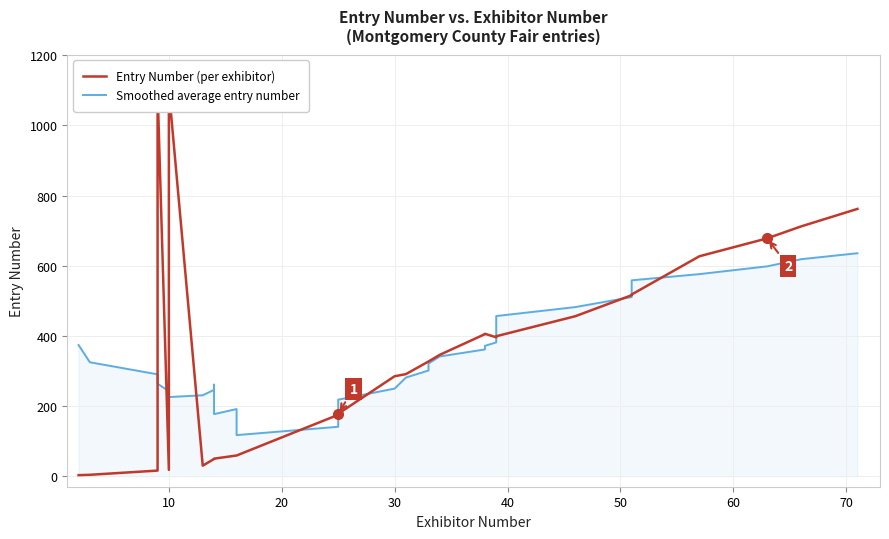

Reading left to right, extract all data points from this chart.

Entry Number (per exhibitor): 3.0	4.0	16.0	1101.0	18.0	1102.0	30.0	49.0	50.0	50.0	59.0	59.0	175.0	177.0	177.0	178.0	285.0	291.0	327.0	327.0	346.0	405.0	406.0	396.0	397.0	397.0	398.0	398.0	399.0	399.0	456.0	516.0	517.0	518.0	627.0	678.0	712.0	762.0
Smoothed average entry number: 374.0	324.9	290.4	263.7	242.3	225.6	230.7	246.3	260.9	176.9	191.5	117.2	140.9	166.2	191.4	218.3	249.7	281.3	301.4	321.4	341.4	361.4	371.6	381.5	388.0	399.7	415.2	425.4	435.5	456.5	482.1	510.7	543.8	558.4	576.1	598.2	618.6	635.7